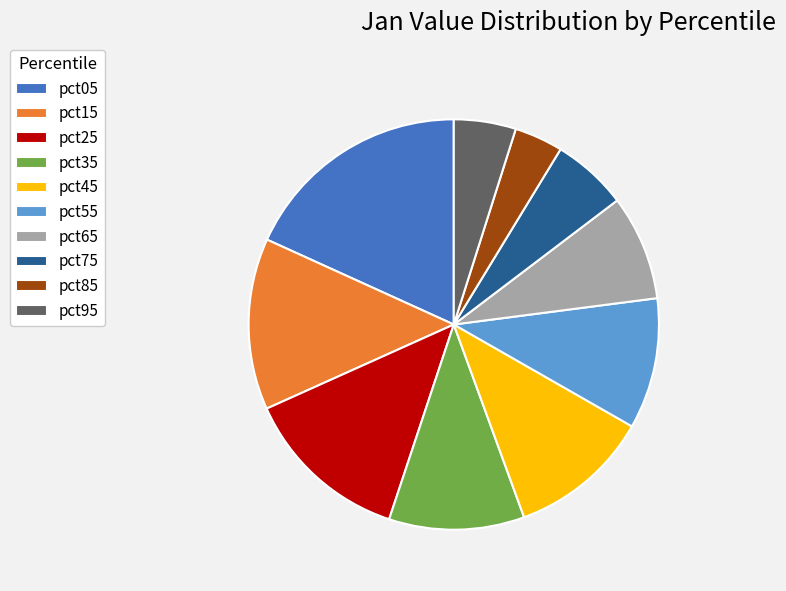

The pct25 slice represents 1% of the pie. True or false?

False